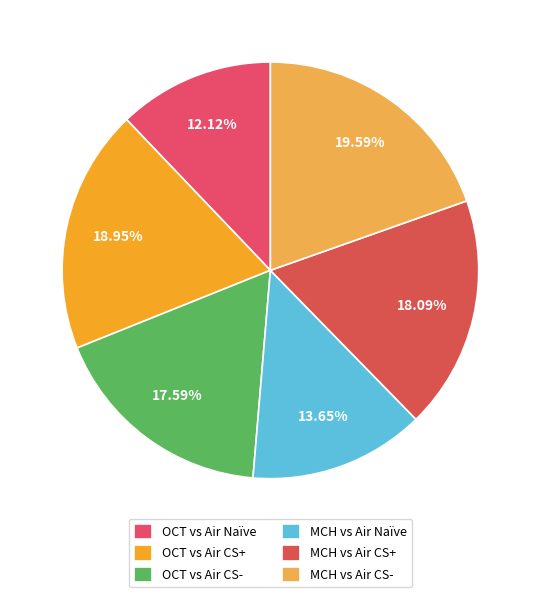

Is there a majority slice in this chart?

No